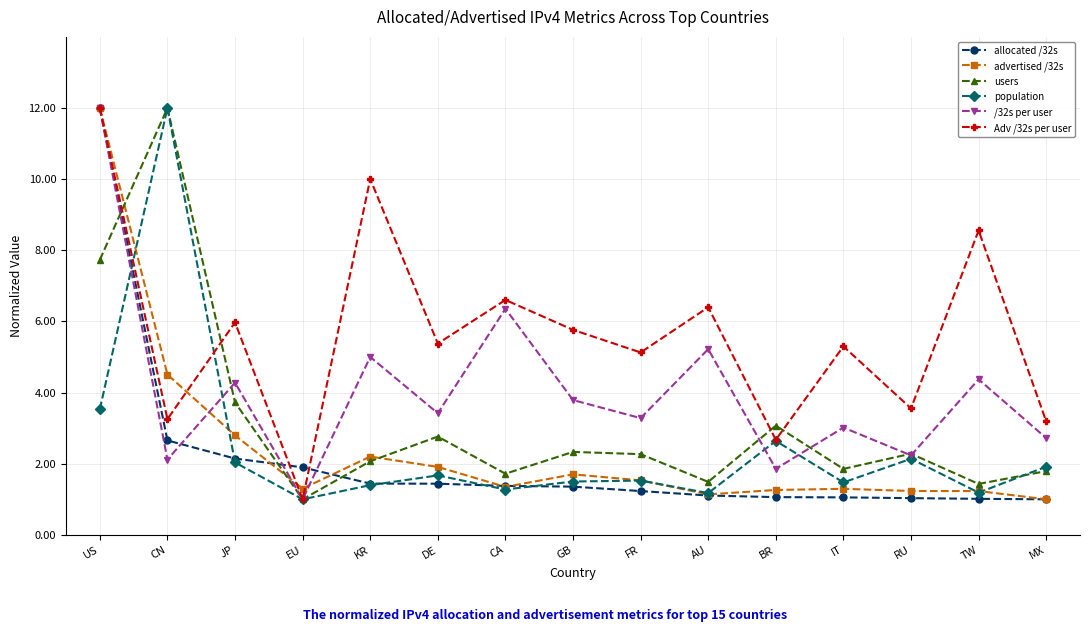

At which label does users first exceed 2?

US